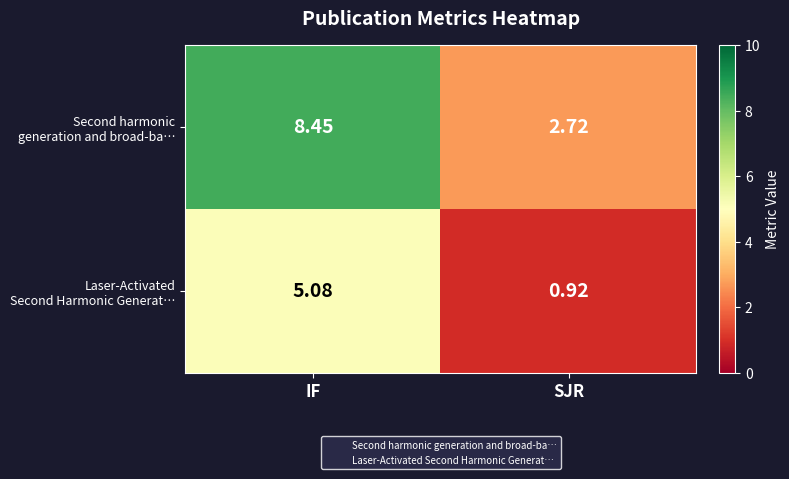

At which category is the sum across all series the highest?

IF